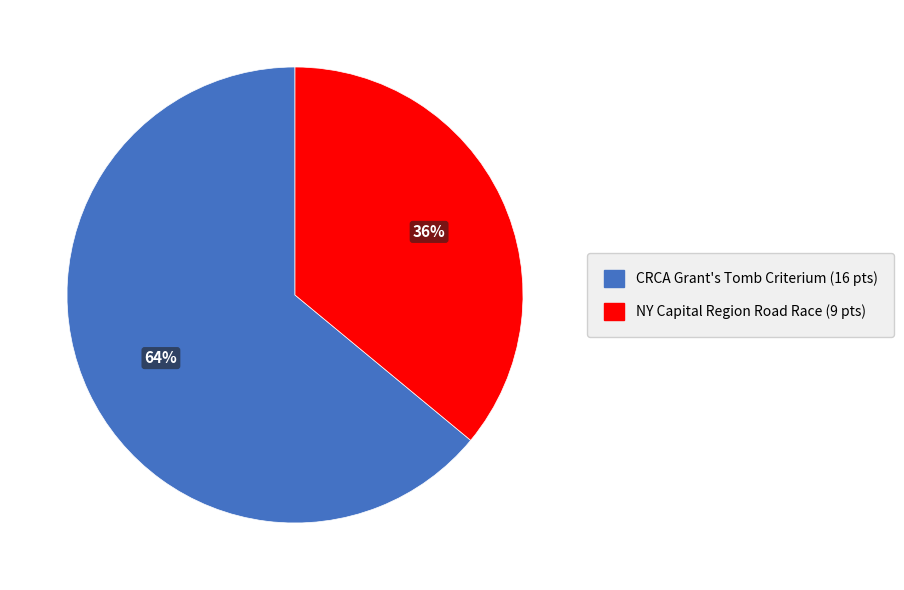

How many slices are in this pie chart?

2